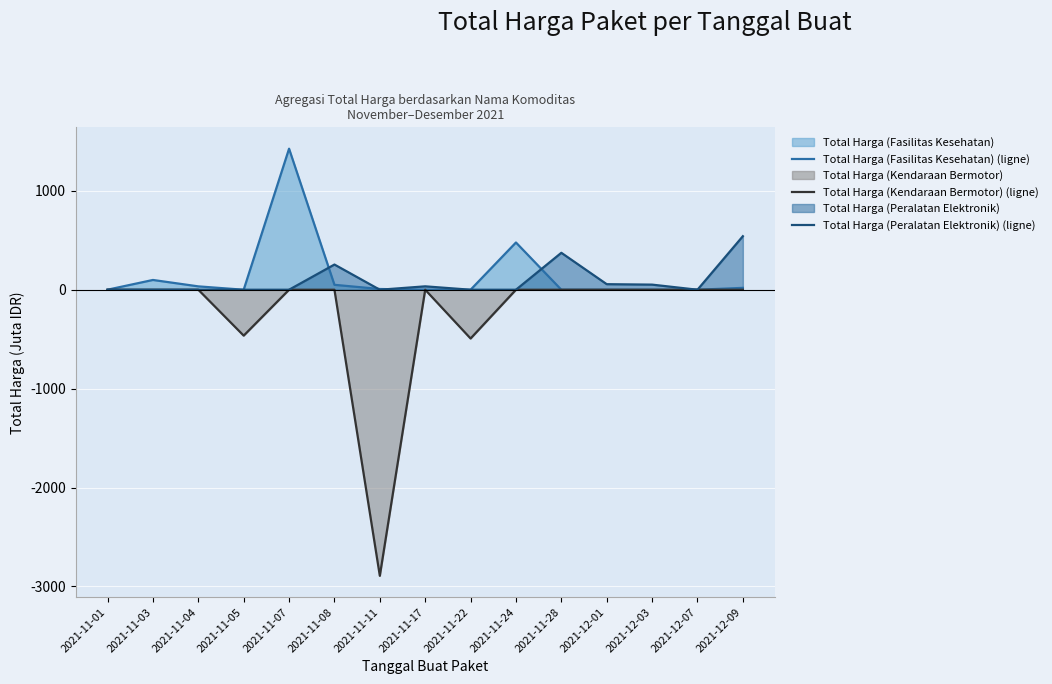

How many distinct data groups are displayed?

3